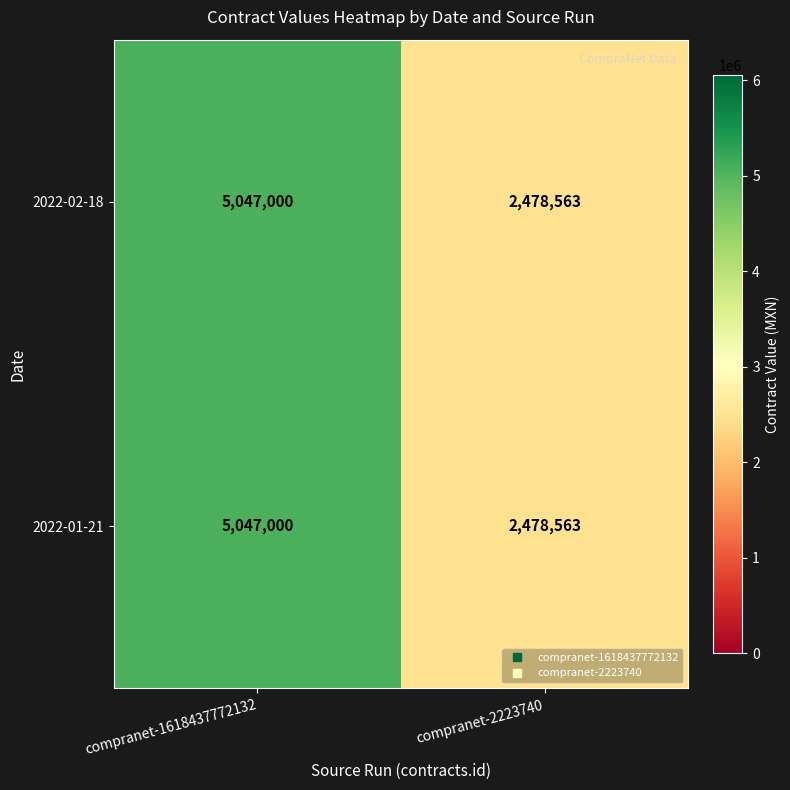

What is the average value of the 2022-02-18 series?

3762782